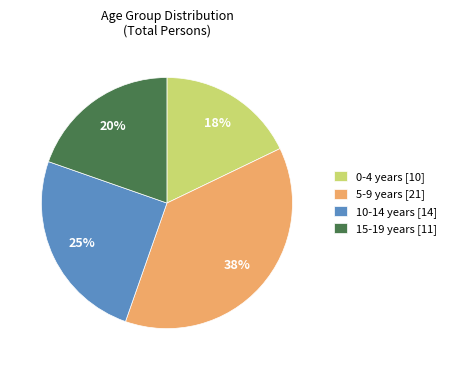

Between 0-4 years [10] and 15-19 years [11], which is larger?

15-19 years [11]